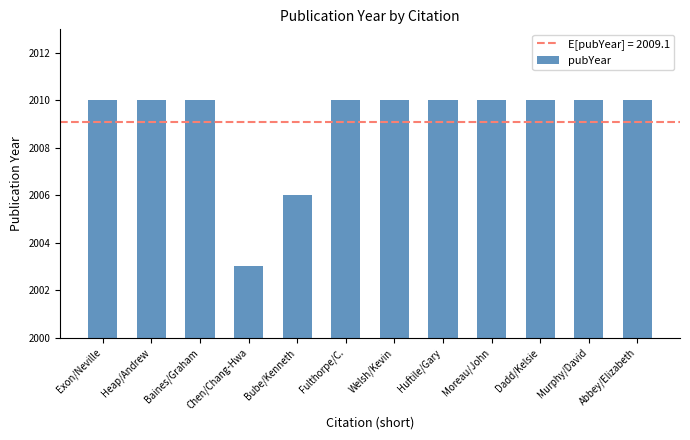

What is the minimum value shown in the chart?

2003